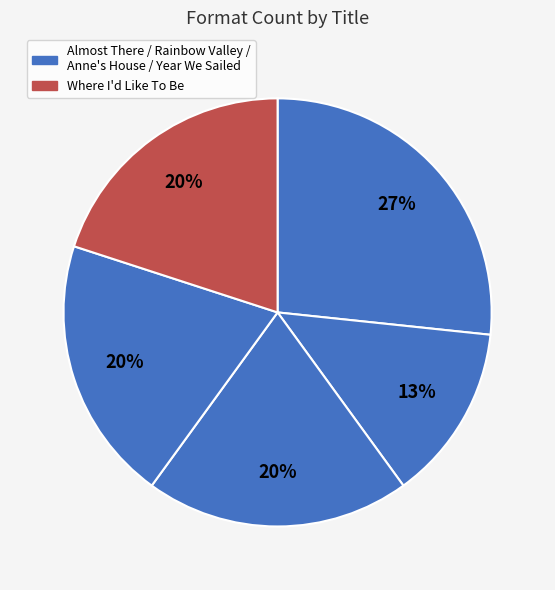

How many segments does this pie chart have?

5